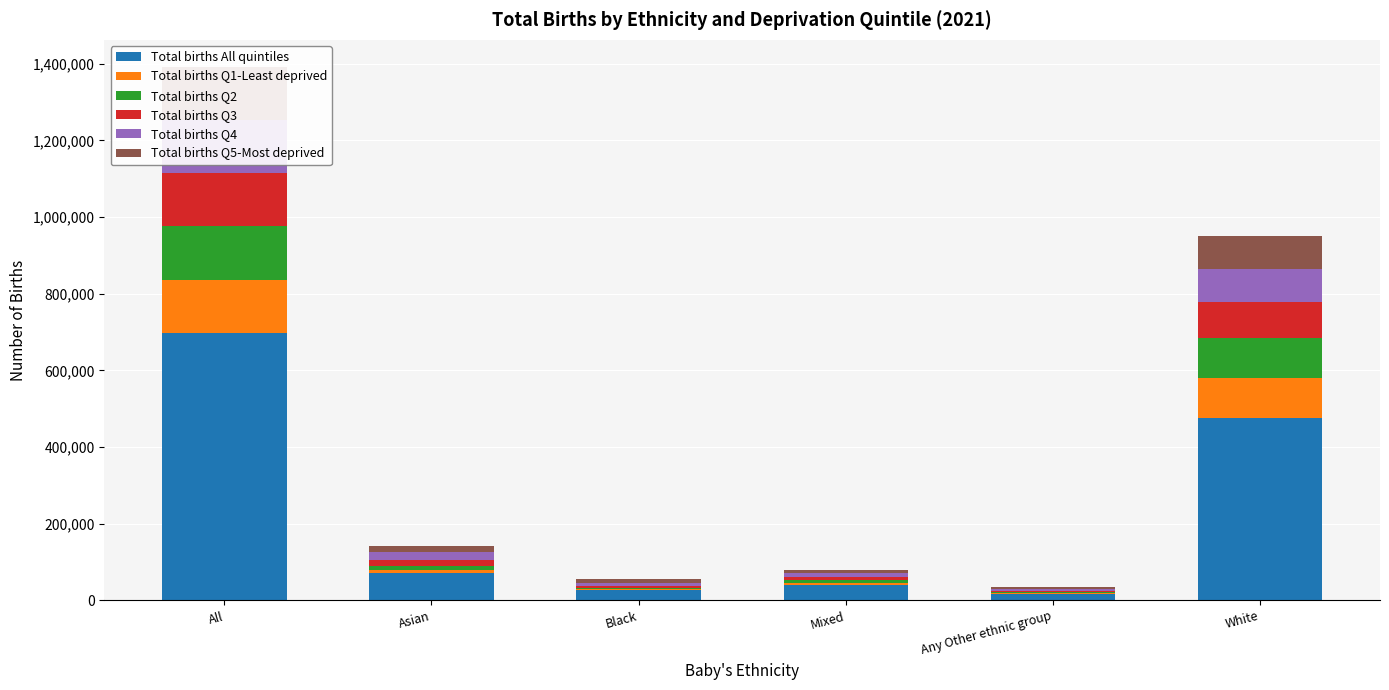

Reading left to right, what are all the values shown in this chart?

Total births All quintiles: All=696508	Asian=71129	Black=27805	Mixed=39578	Any Other ethnic group=17000	White=474844
Total births Q1-Least deprived: All=138276	Asian=7453	Black=1713	Mixed=6994	Any Other ethnic group=2176	White=106049
Total births Q2: All=141175	Asian=10503	Black=2729	Mixed=7386	Any Other ethnic group=2514	White=104635
Total births Q3: All=139042	Asian=16206	Black=4562	Mixed=7929	Any Other ethnic group=3090	White=94284
Total births Q4: All=139437	Asian=20023	Black=7926	Mixed=8583	Any Other ethnic group=4155	White=86029
Total births Q5-Most deprived: All=138578	Asian=16944	Black=10875	Mixed=8686	Any Other ethnic group=5065	White=83847